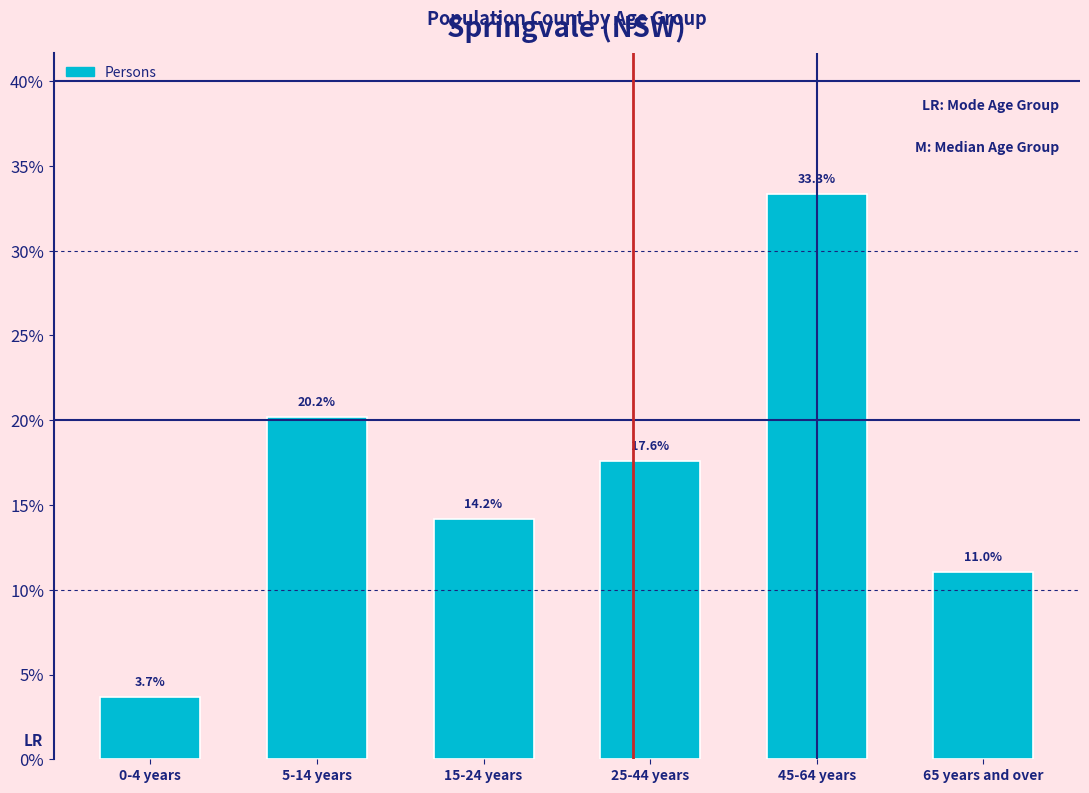

Reading left to right, transcribe all the data shown in this chart.

0-4 years=3.7	5-14 years=20.2	15-24 years=14.2	25-44 years=17.6	45-64 years=33.3	65 years and over=11.0